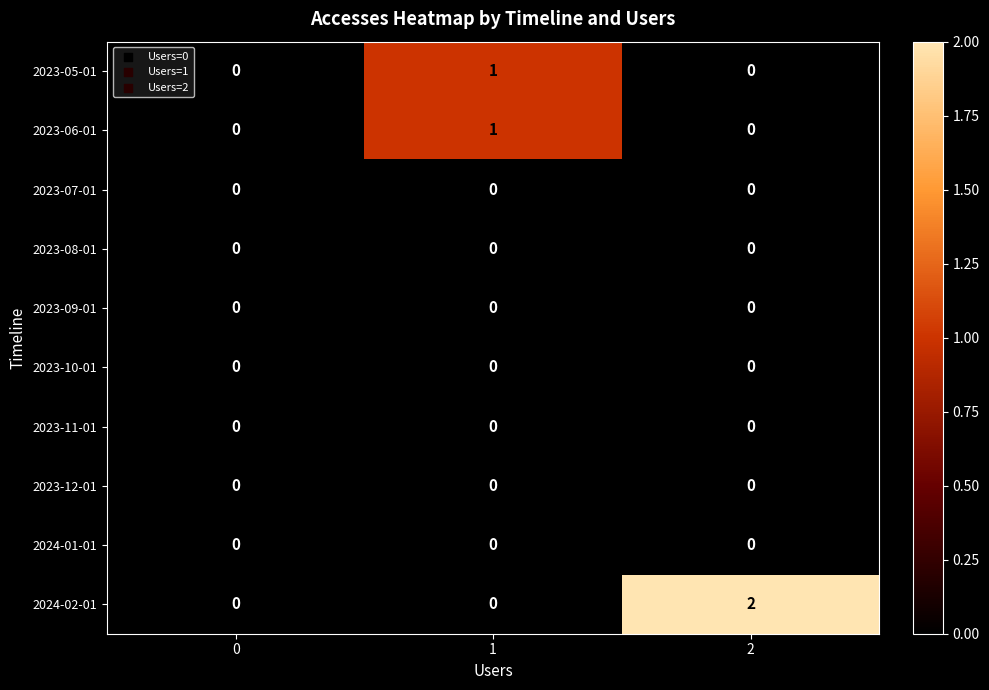

Which series has the largest total across all categories?

2024-02-01